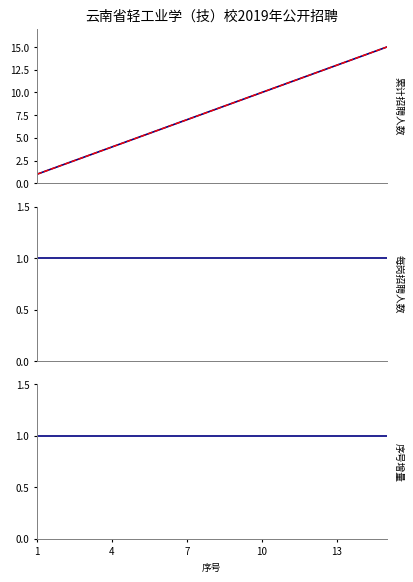

What is the sum of the 每岗招聘人数 values at 14 and 4?

2